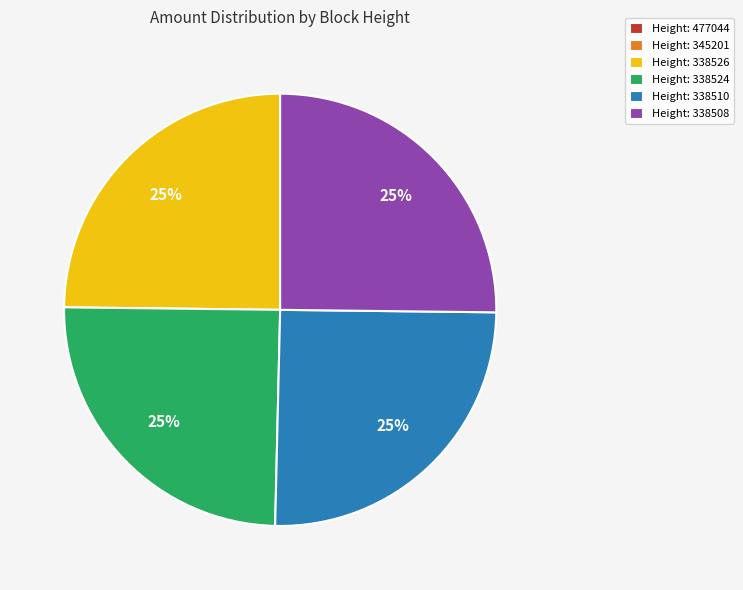

True or false: Height: 338510 accounts for 13% of the total.

False